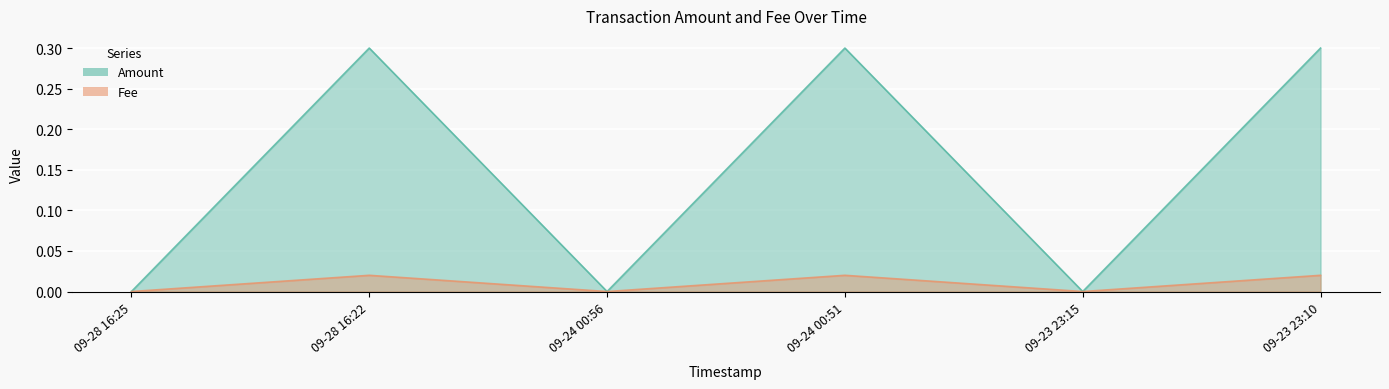

How many lines are shown in the chart?

2